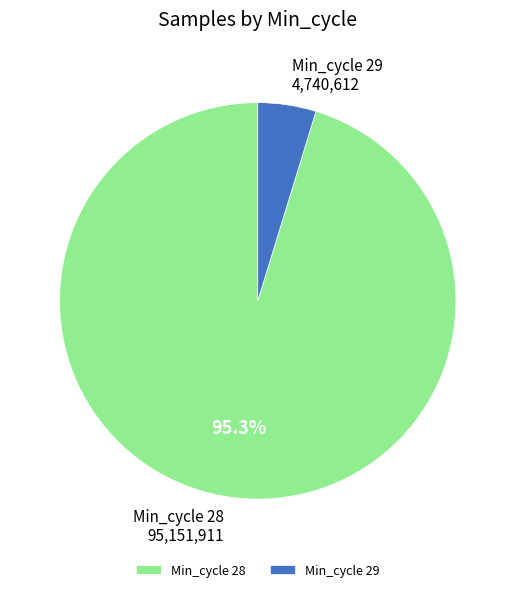

How many slices are in this pie chart?

2